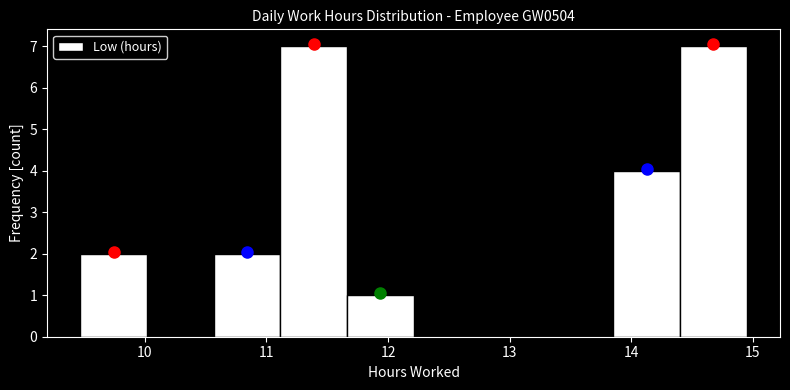

What is the height of the bar covering 10.6 to 11.1 on the x-axis? Neither the bar edges nor the heights are printed on the chart, so give them approximately, as read against the axes.

2